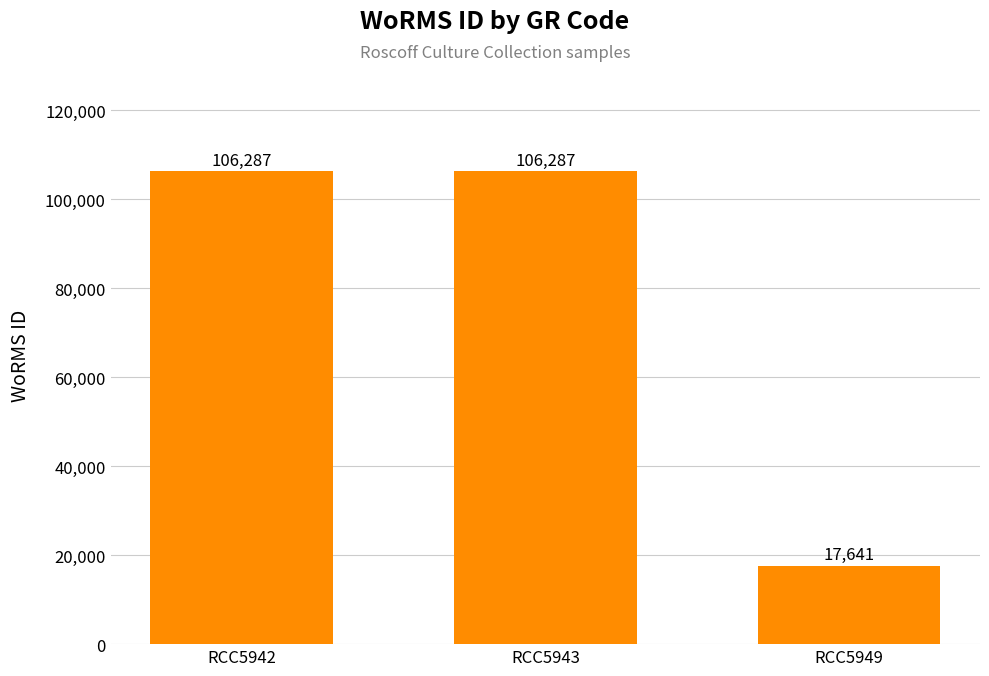

What is the change in value from RCC5943 to RCC5949?

-88646